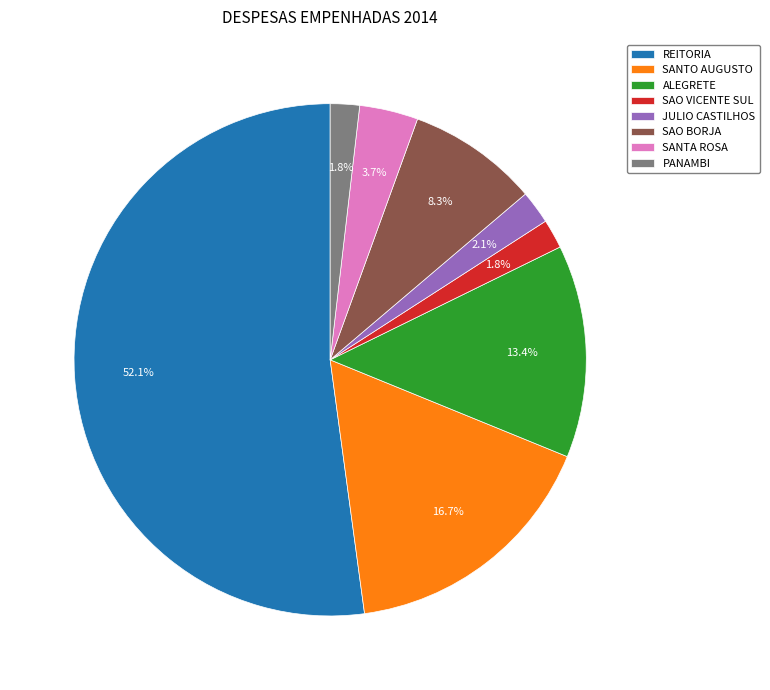

How many segments does this pie chart have?

8